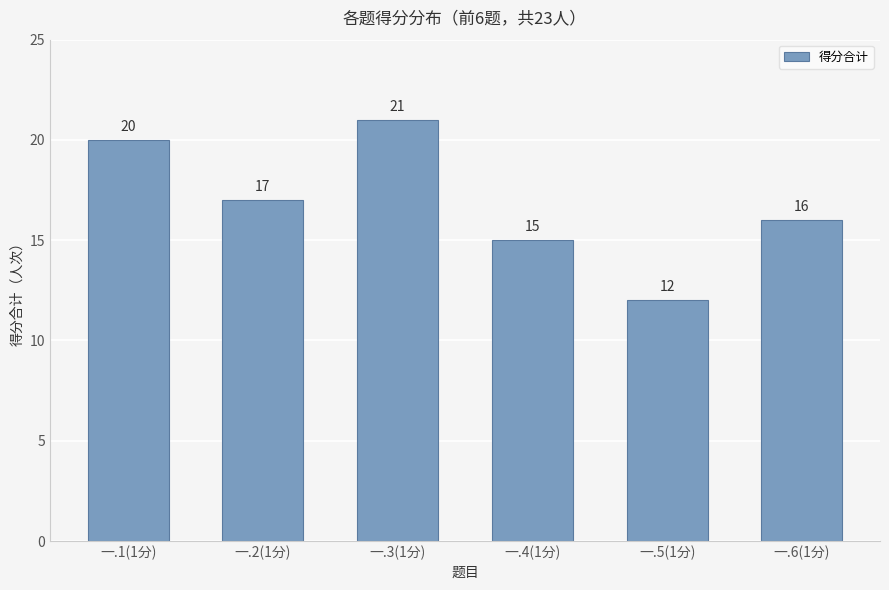

Which has a higher value, 一.1(1分) or 一.5(1分)?

一.1(1分)